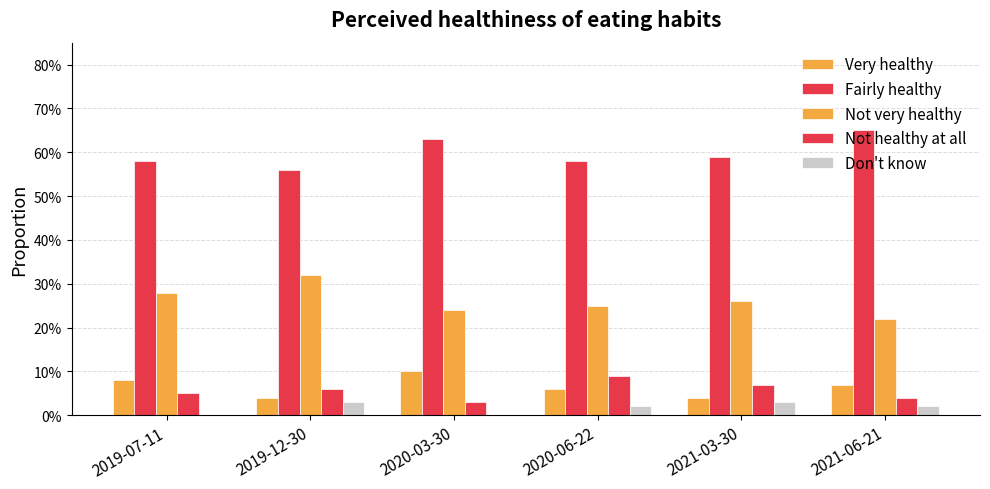

Are the bars horizontal?

No